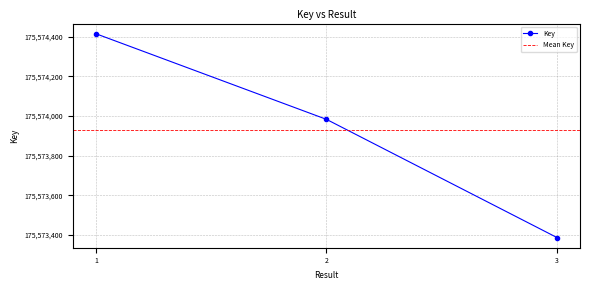

Is it true that the value at 2 is 175573983?

True